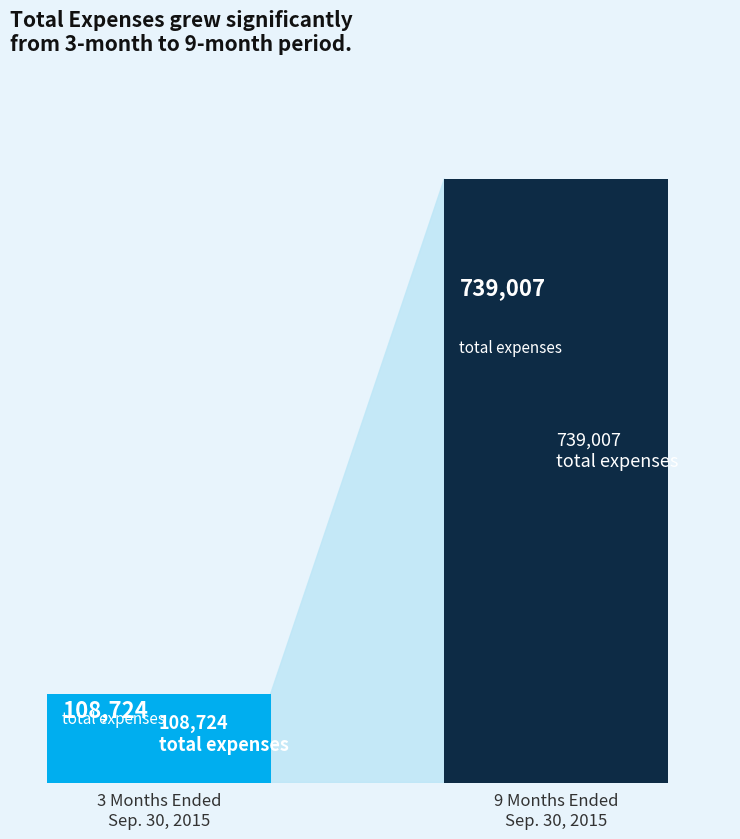

Does the chart contain stacked bars?

No